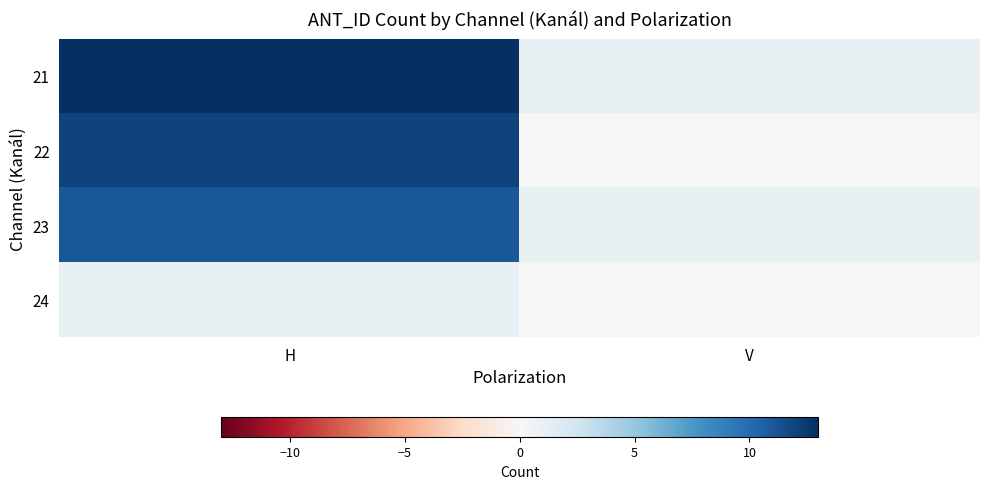

At how many categories does at least one series exceed 12?

1